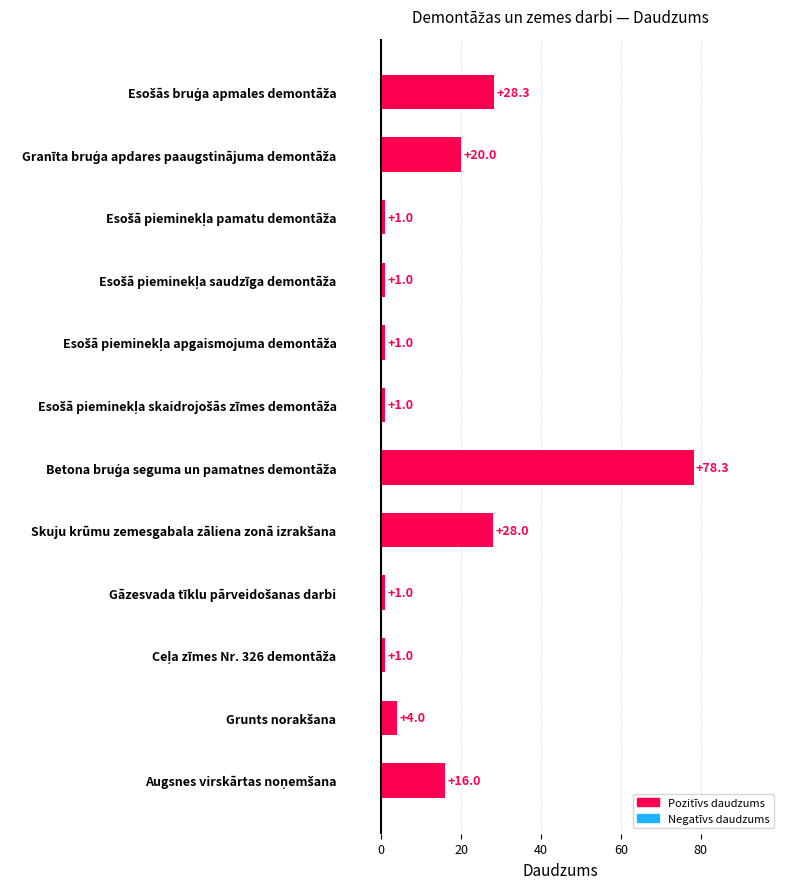

What is the value of the 9th bar from the top?

1.0